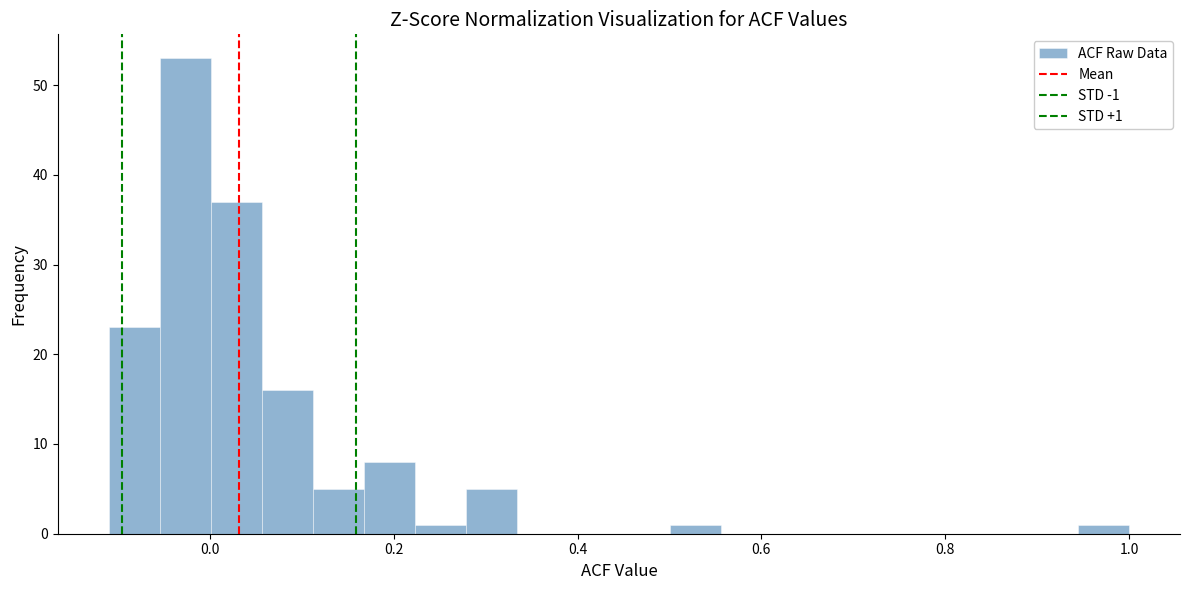

Around what value on the x-axis is the tallest bar? Give the approximate position of its centre, as read against the axis.

-0.02